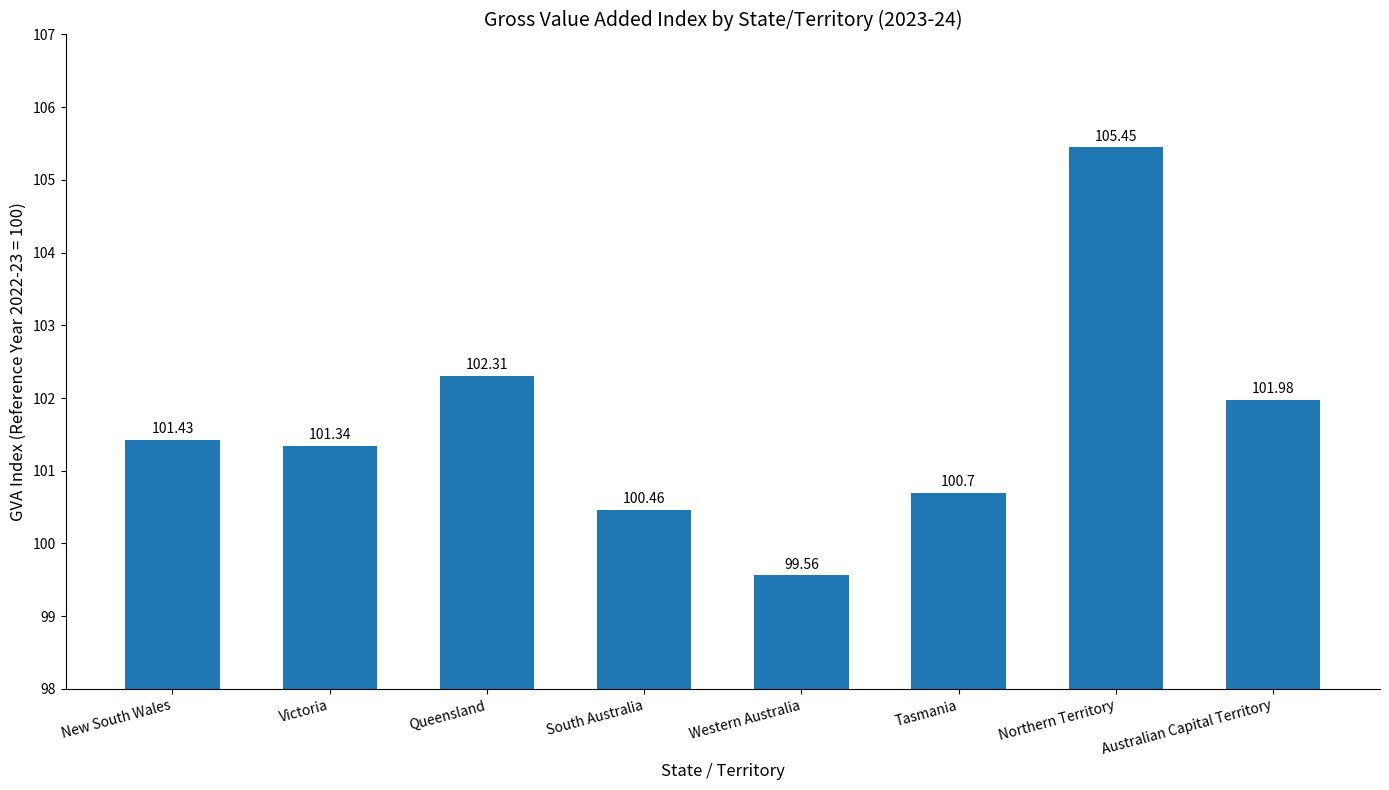

Between Australian Capital Territory and New South Wales, which is larger?

Australian Capital Territory